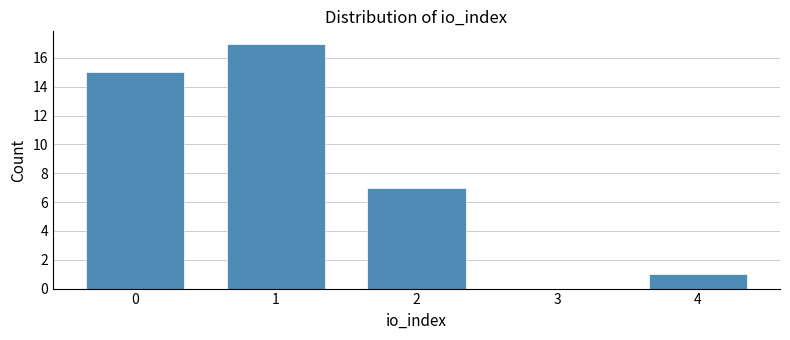

Reading left to right, transcribe all the data shown in this chart.

0=15	1=17	2=7	3=0	4=1